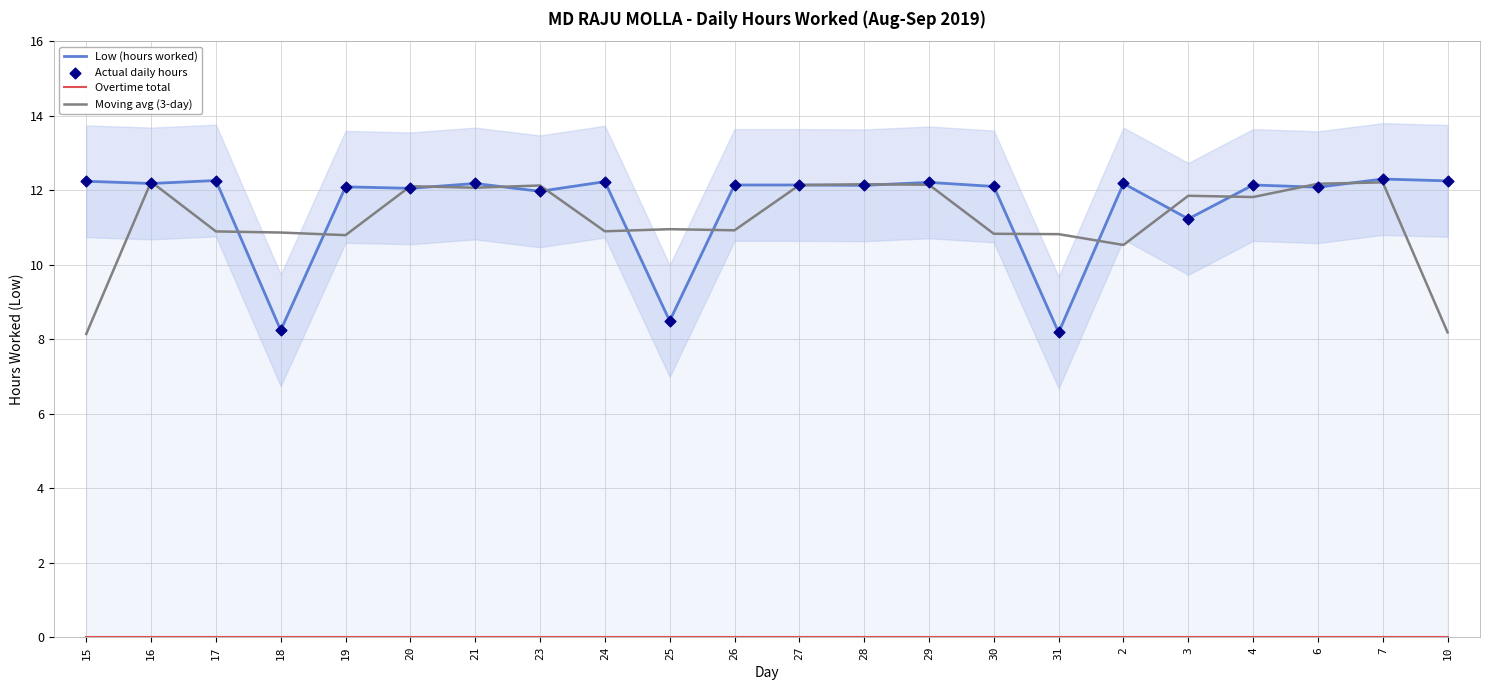

What is the total value across all series at 28?

36.4